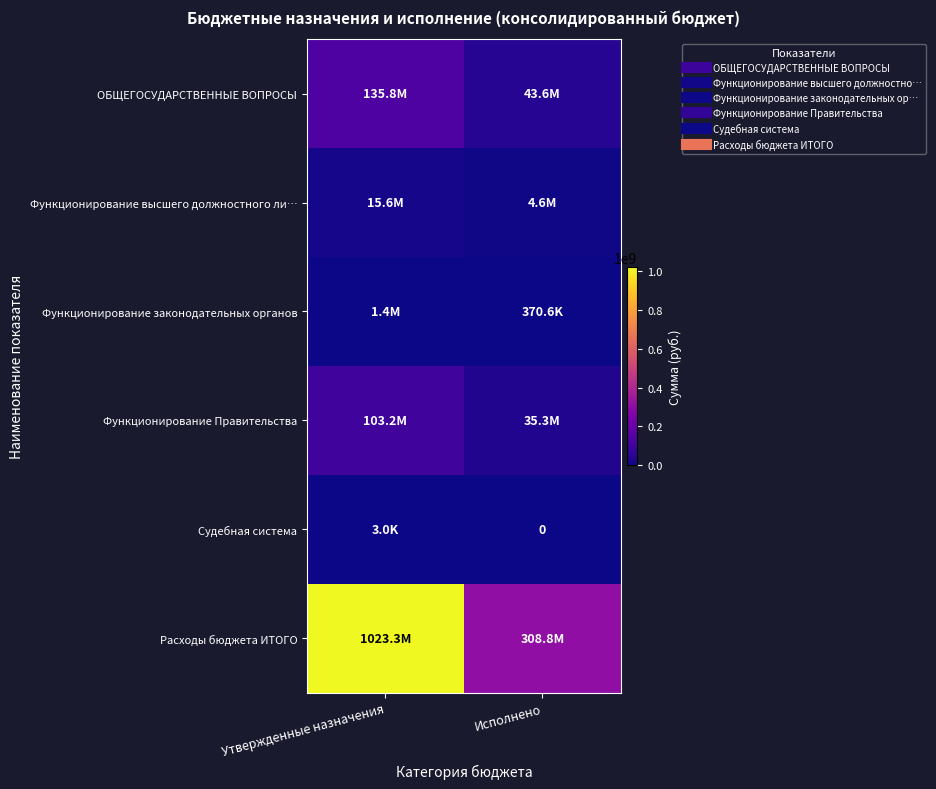

Which series has the largest range (max minus min)?

Расходы бюджета ИТОГО